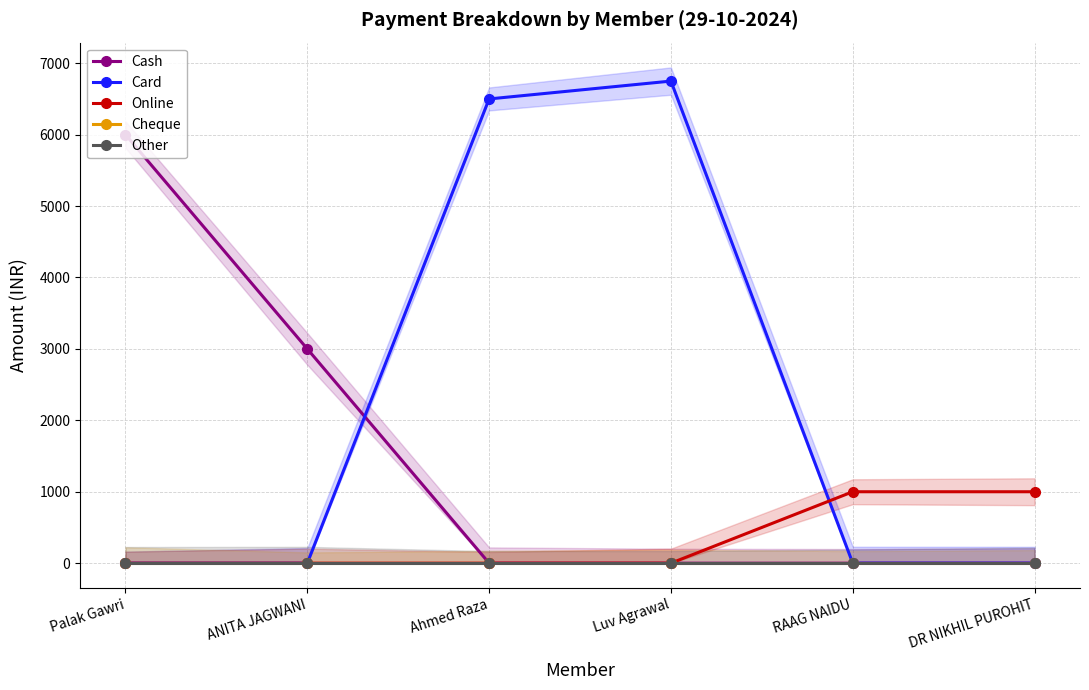

Reading left to right, what are all the values shown in this chart?

Cash: 6000	3000	0	0	0	0
Card: 0	0	6500	6750	0	0
Online: 0	0	0	0	1000	1000
Cheque: 0	0	0	0	0	0
Other: 0	0	0	0	0	0